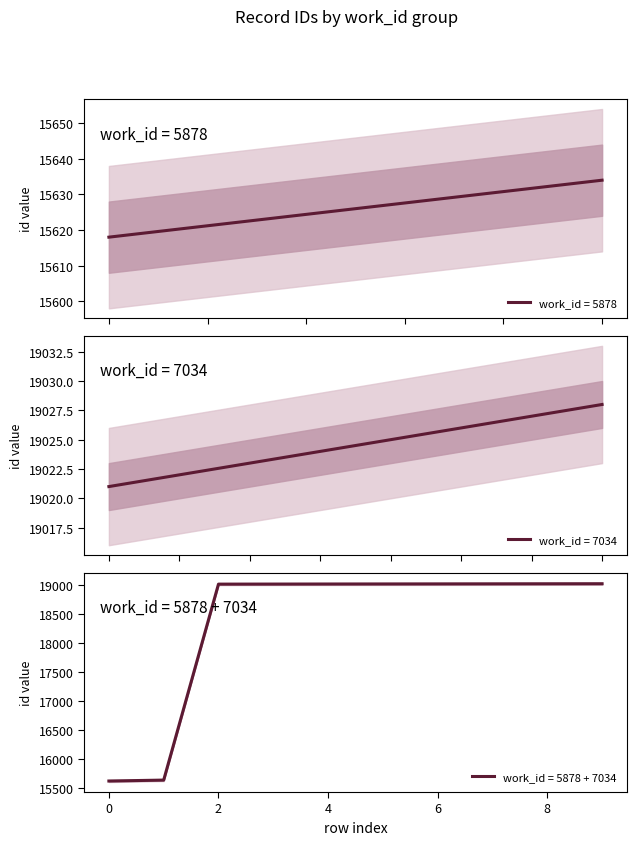

What is the value of the 2nd point from the left?

19022